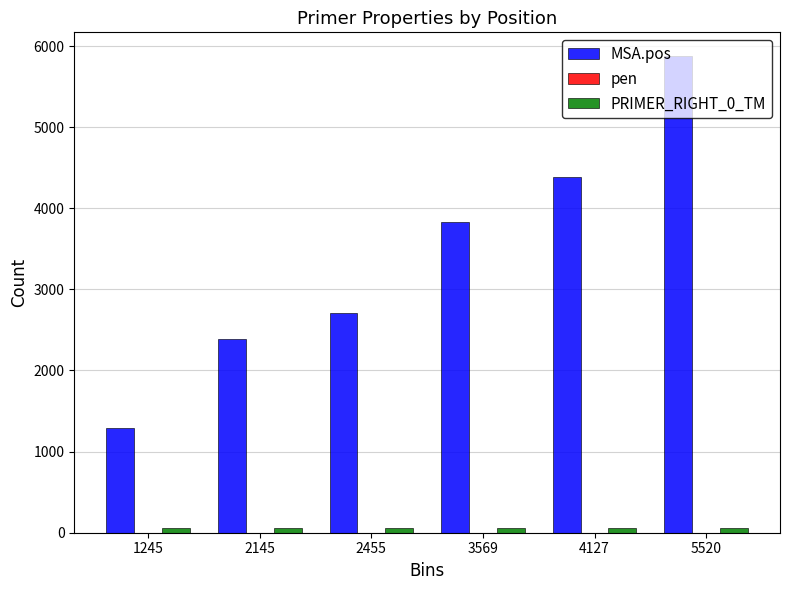

Which series has the largest range (max minus min)?

MSA.pos